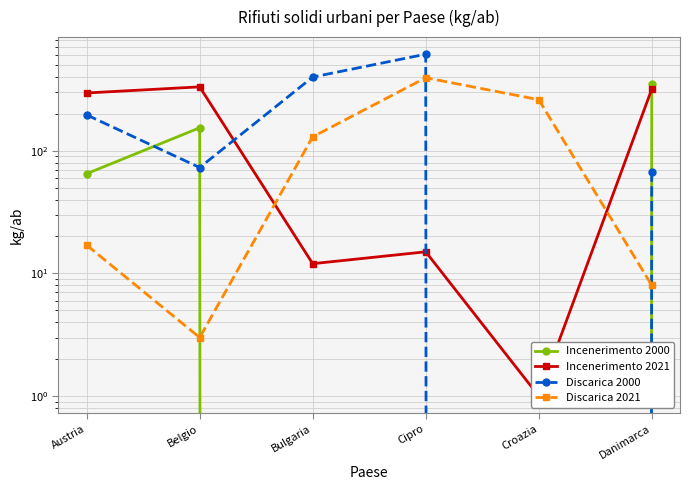

What is the maximum value shown in the chart?

613